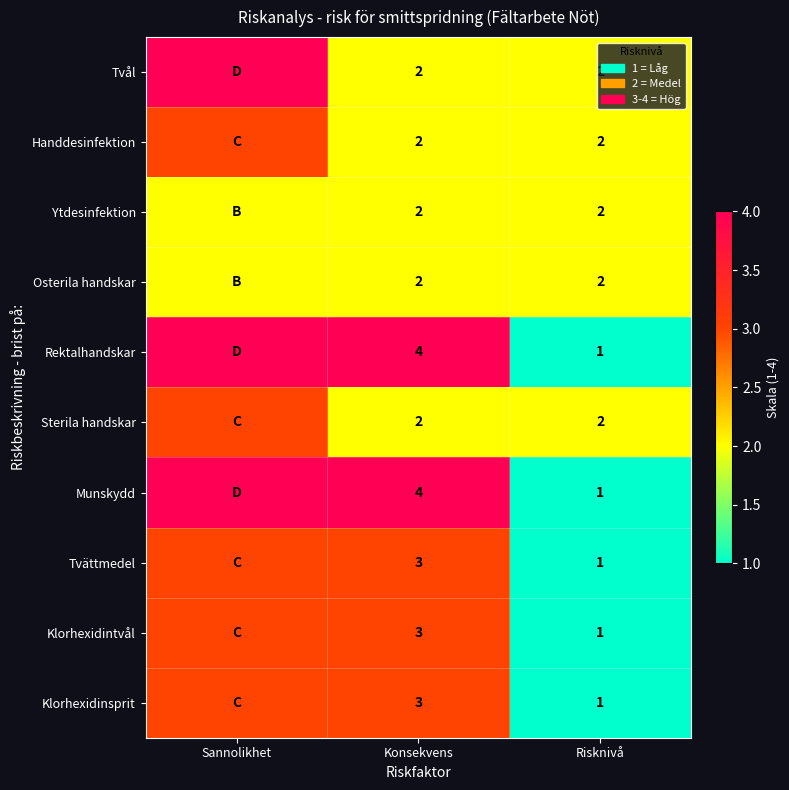

Is it true that Tvättmedel equals 0 at Risknivå?

False